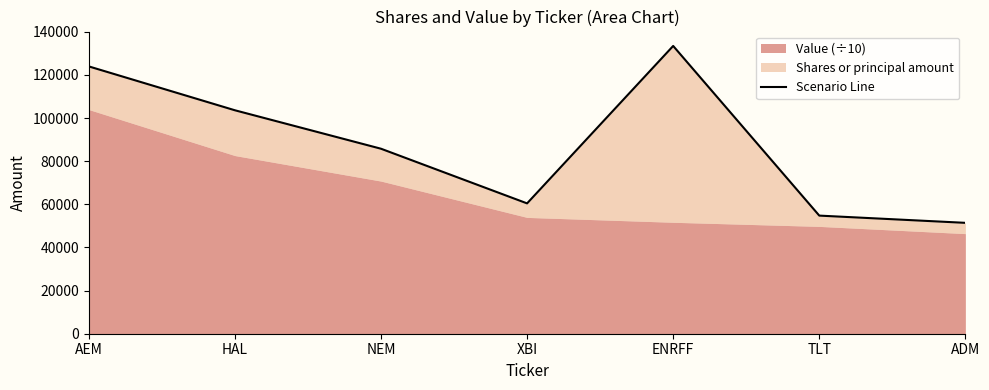

How many lines are shown in the chart?

1